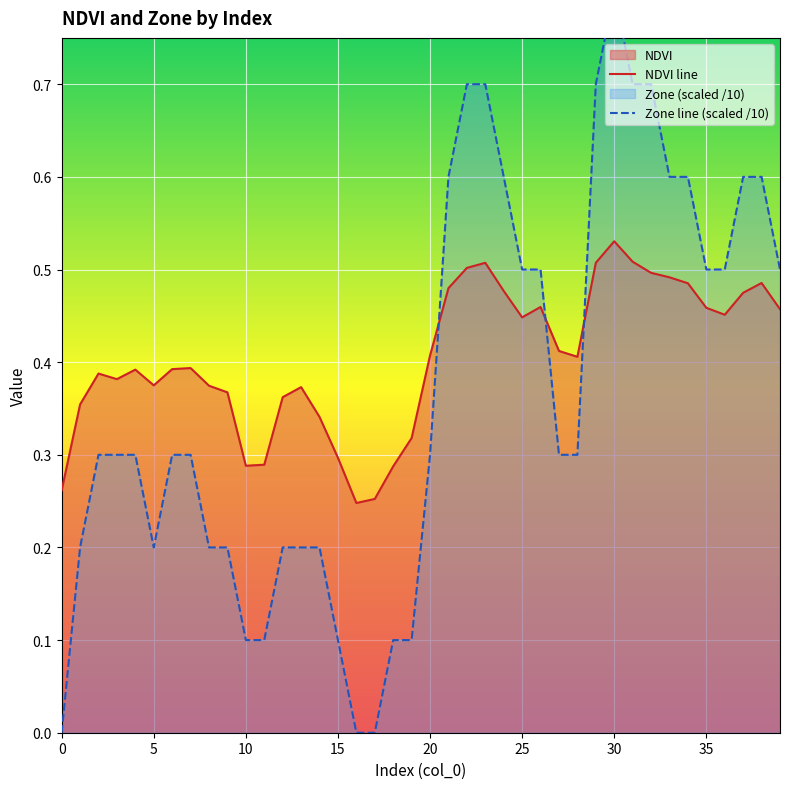

The value of NDVI line at 15 is 0.4. True or false?

False